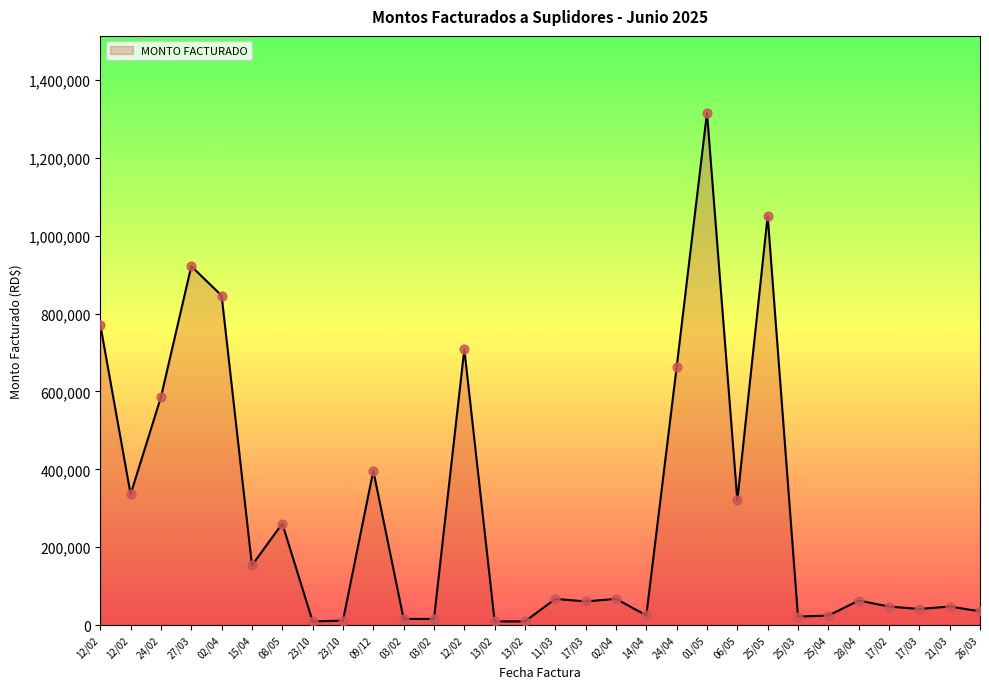

What is the change in value from 13/02 to 01/05?

+1306152.8